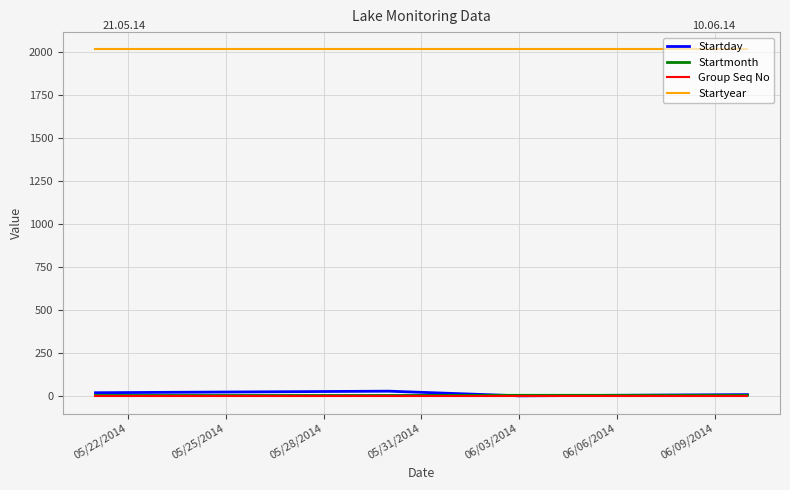

Which series has the largest range (max minus min)?

Startday